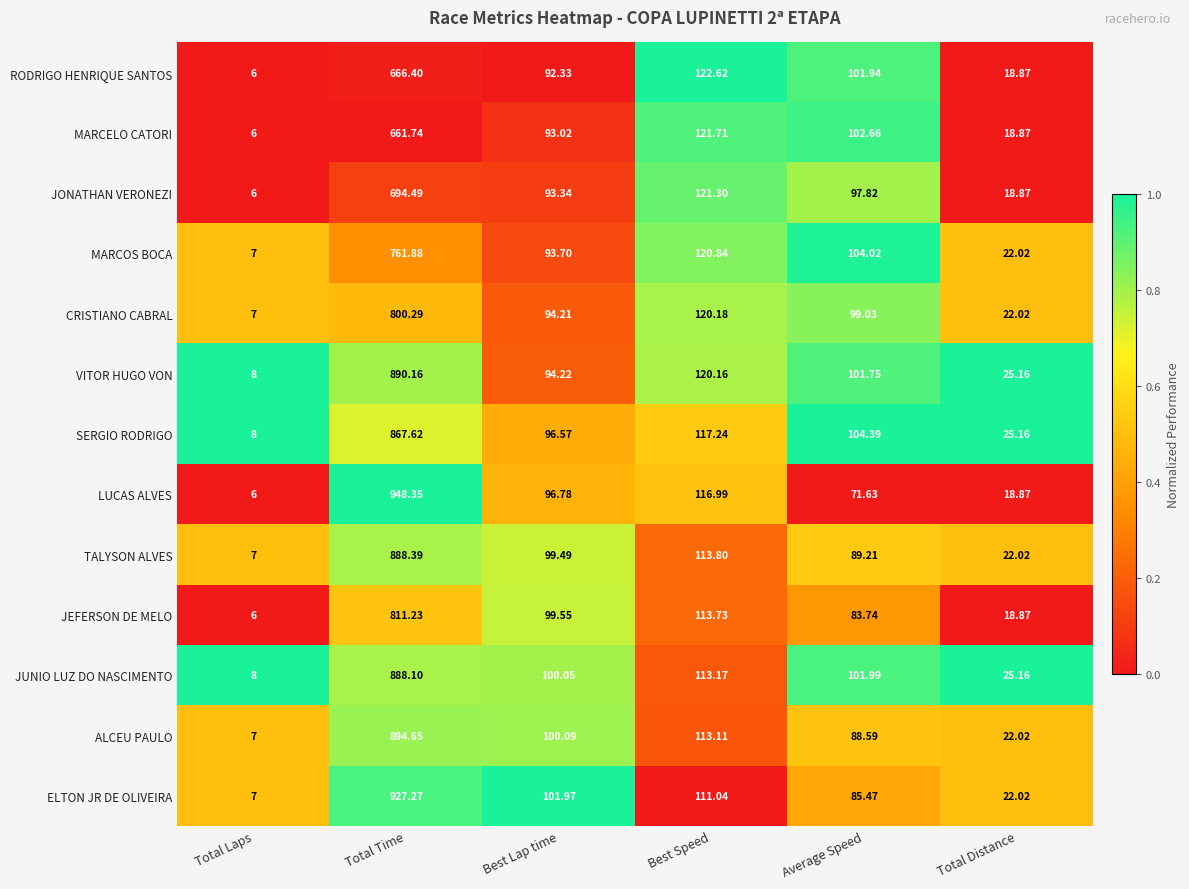

Rank the series by their maximum value, from lowest to highest.

MARCELO CATORI, RODRIGO HENRIQUE SANTOS, JONATHAN VERONEZI, MARCOS BOCA, CRISTIANO CABRAL, JEFERSON DE MELO, SERGIO RODRIGO, JUNIO LUZ DO NASCIMENTO, TALYSON ALVES, VITOR HUGO VON, ALCEU PAULO, ELTON JR DE OLIVEIRA, LUCAS ALVES